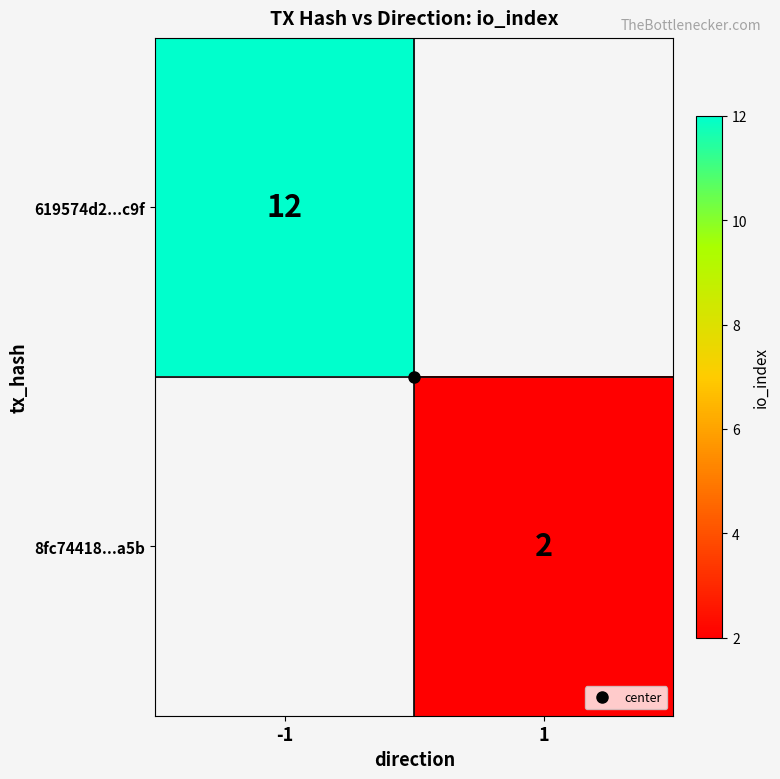

Where is 619574d2...c9f nearest to the value 12?

-1